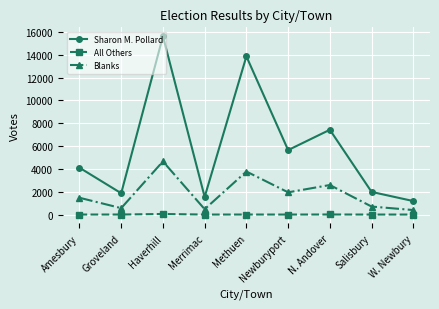

At which category does Blanks reach its first local peak?

Haverhill